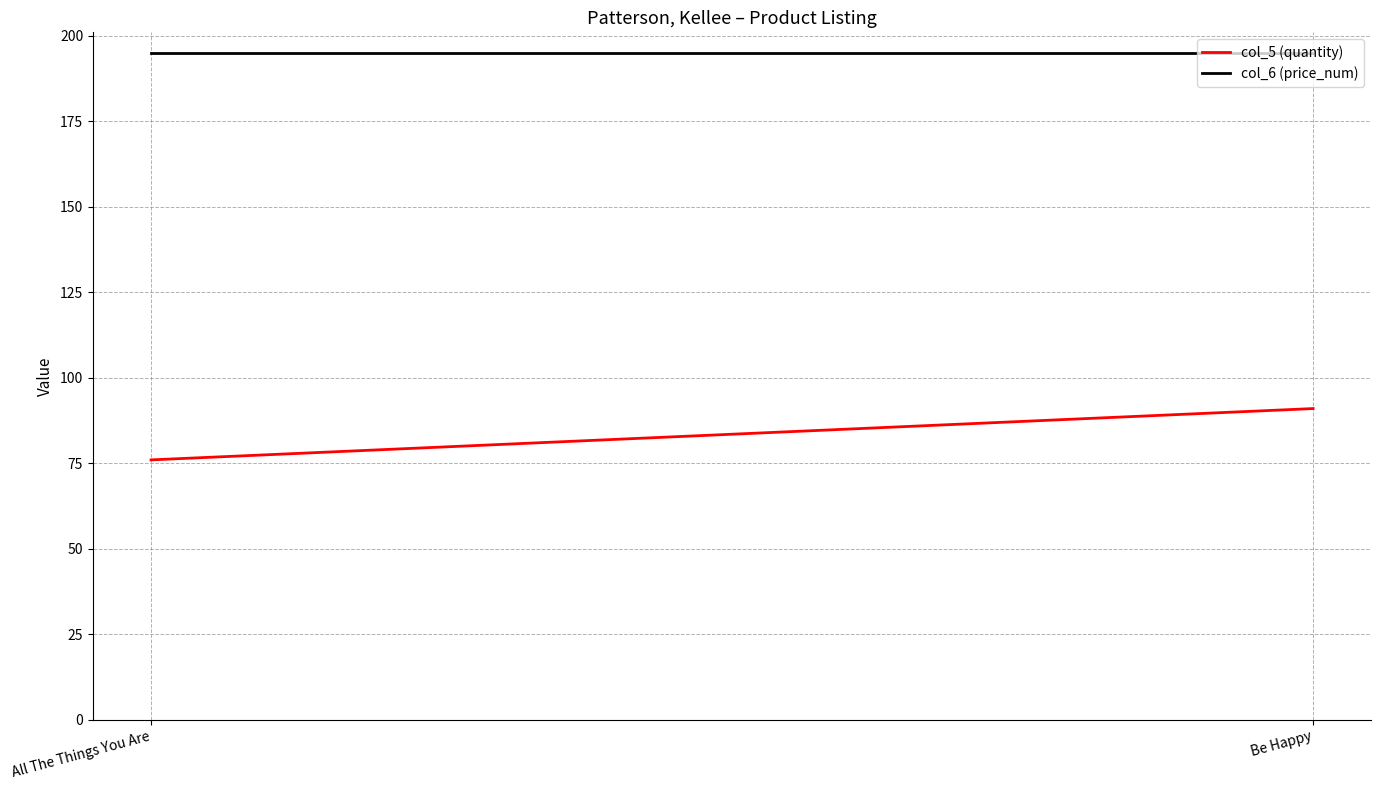

List the series in order of their peak value, highest first.

col_6 (price_num), col_5 (quantity)